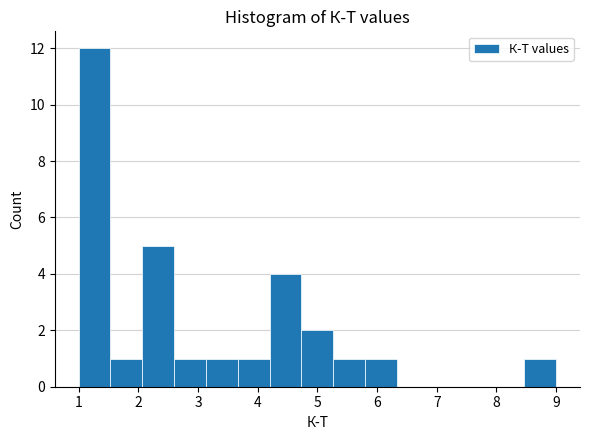

Reading left to right, transcribe this chart: for each bar, give the range it covers on the x-axis and its height. Neither the bar edges nor the heights are printed on the chart, so give them approximately, as read against the axes.

1.0 to 1.5: 12
1.5 to 2.1: 1
2.1 to 2.6: 5
2.6 to 3.1: 1
3.1 to 3.7: 1
3.7 to 4.2: 1
4.2 to 4.7: 4
4.7 to 5.3: 2
5.3 to 5.8: 1
5.8 to 6.3: 1
6.3 to 6.9: 0
6.9 to 7.4: 0
7.4 to 7.9: 0
7.9 to 8.5: 0
8.5 to 9.0: 1